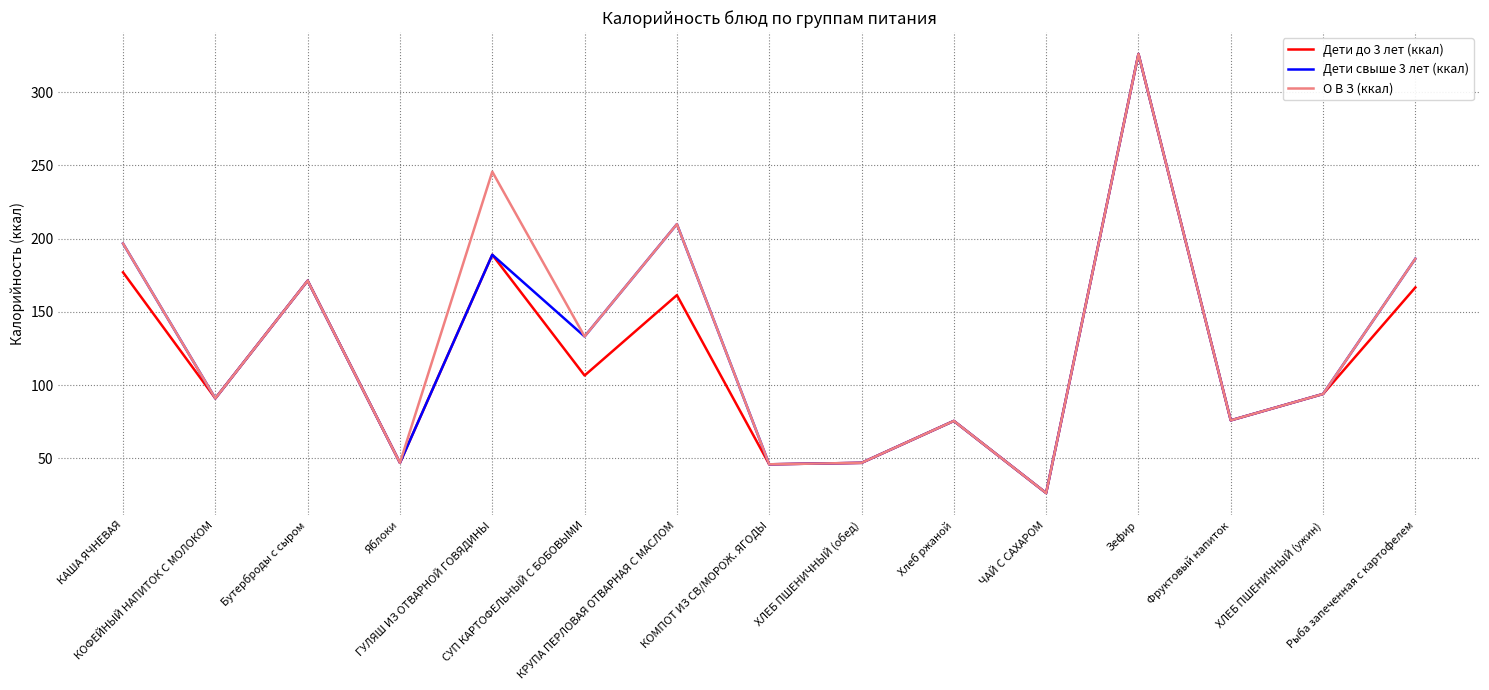

Is it true that Дети до 3 лет (ккал) equals 26.4 at ЧАЙ С САХАРОМ?

True